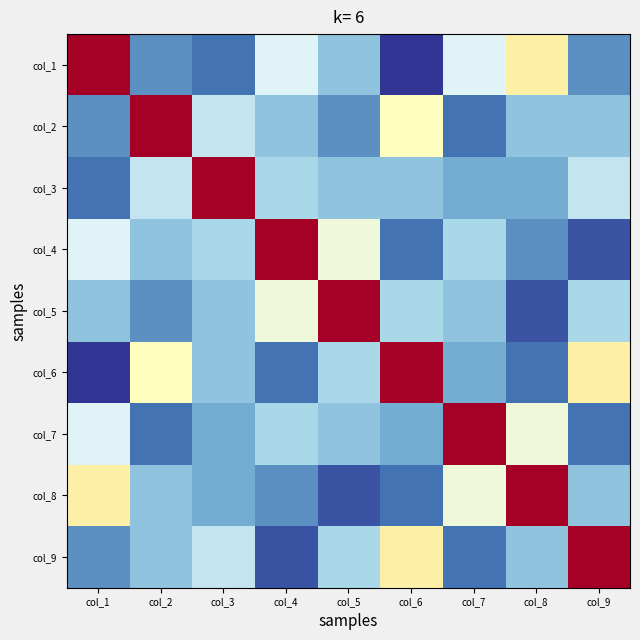

Reading left to right, what are all the values shown in this chart?

col_1: col_1=1.0	col_2=0.2	col_3=0.1	col_4=0.4	col_5=0.3	col_6=0.0	col_7=0.4	col_8=0.6	col_9=0.2
col_2: col_1=0.2	col_2=1.0	col_3=0.4	col_4=0.3	col_5=0.2	col_6=0.5	col_7=0.1	col_8=0.3	col_9=0.3
col_3: col_1=0.1	col_2=0.4	col_3=1.0	col_4=0.3	col_5=0.3	col_6=0.3	col_7=0.2	col_8=0.2	col_9=0.4
col_4: col_1=0.4	col_2=0.3	col_3=0.3	col_4=1.0	col_5=0.5	col_6=0.1	col_7=0.3	col_8=0.2	col_9=0.1
col_5: col_1=0.3	col_2=0.2	col_3=0.3	col_4=0.5	col_5=1.0	col_6=0.3	col_7=0.3	col_8=0.1	col_9=0.3
col_6: col_1=0.0	col_2=0.5	col_3=0.3	col_4=0.1	col_5=0.3	col_6=1.0	col_7=0.2	col_8=0.1	col_9=0.6
col_7: col_1=0.4	col_2=0.1	col_3=0.2	col_4=0.3	col_5=0.3	col_6=0.2	col_7=1.0	col_8=0.5	col_9=0.1
col_8: col_1=0.6	col_2=0.3	col_3=0.2	col_4=0.2	col_5=0.1	col_6=0.1	col_7=0.5	col_8=1.0	col_9=0.3
col_9: col_1=0.2	col_2=0.3	col_3=0.4	col_4=0.1	col_5=0.3	col_6=0.6	col_7=0.1	col_8=0.3	col_9=1.0